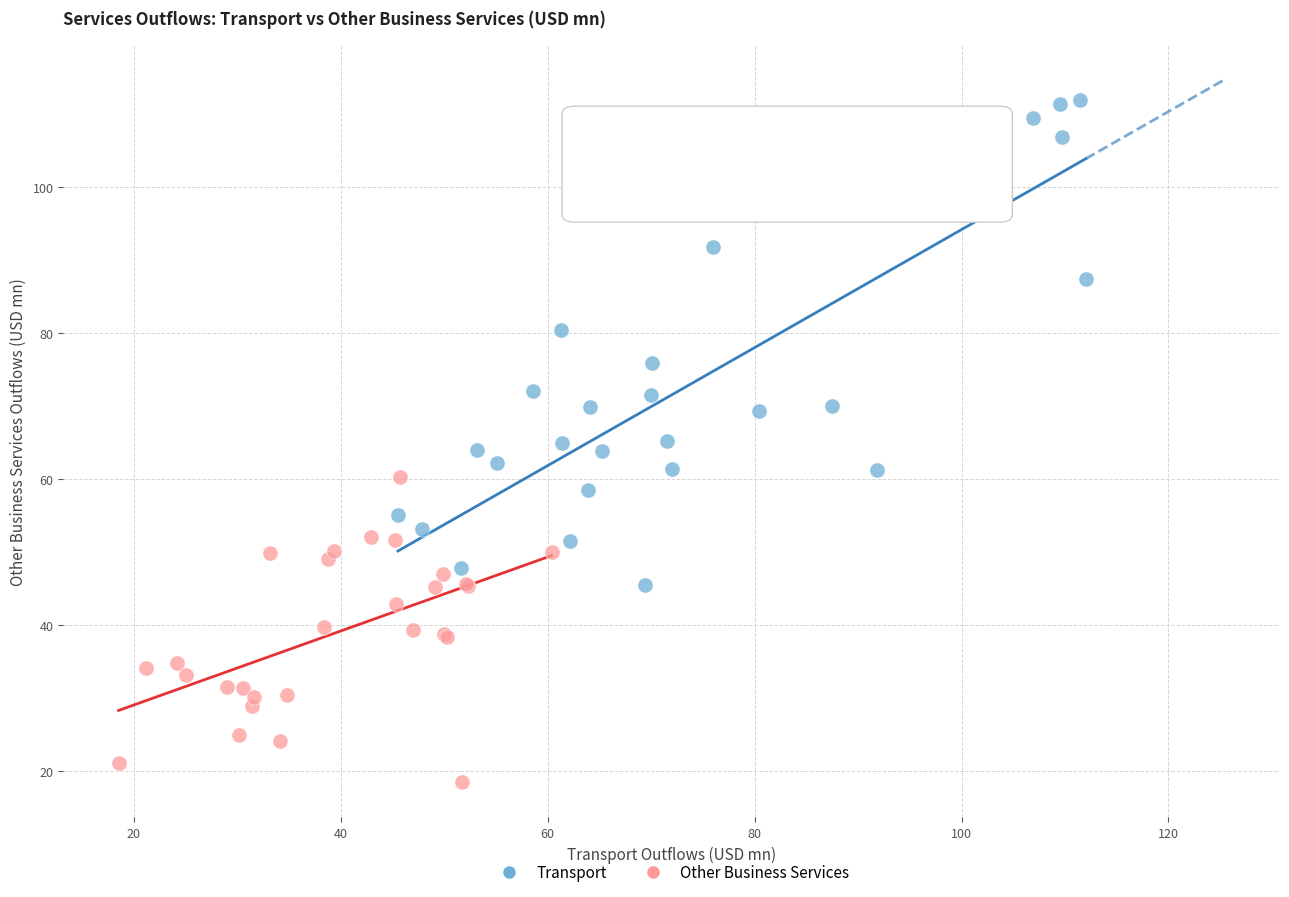

Which series contains the lowest Y value?

Other Business Services